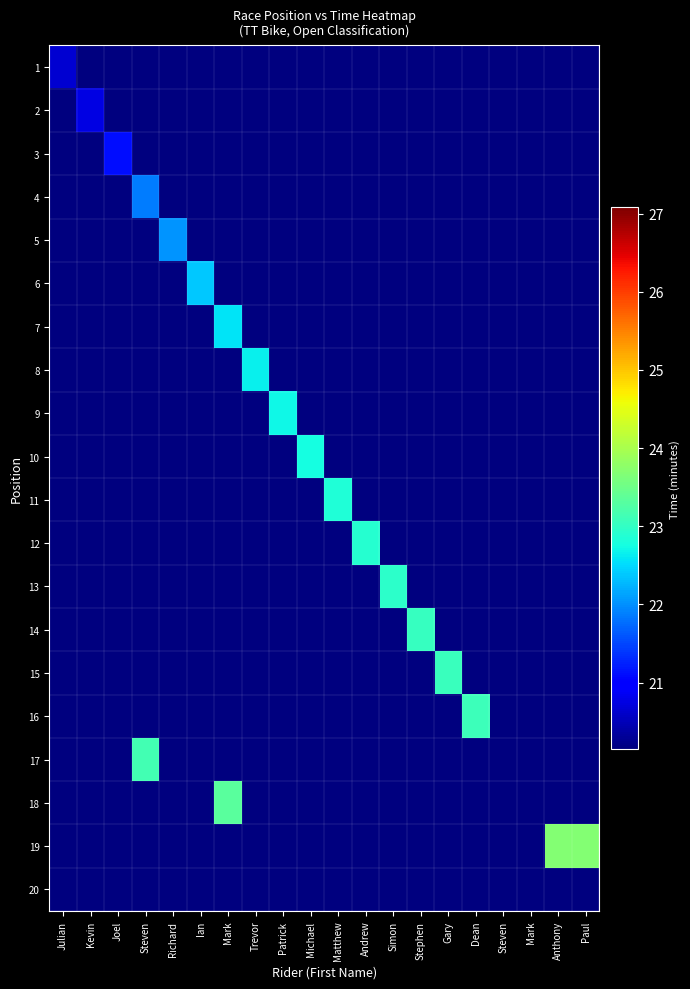

What is the spread (max minus min) of values at Ian?

2.7